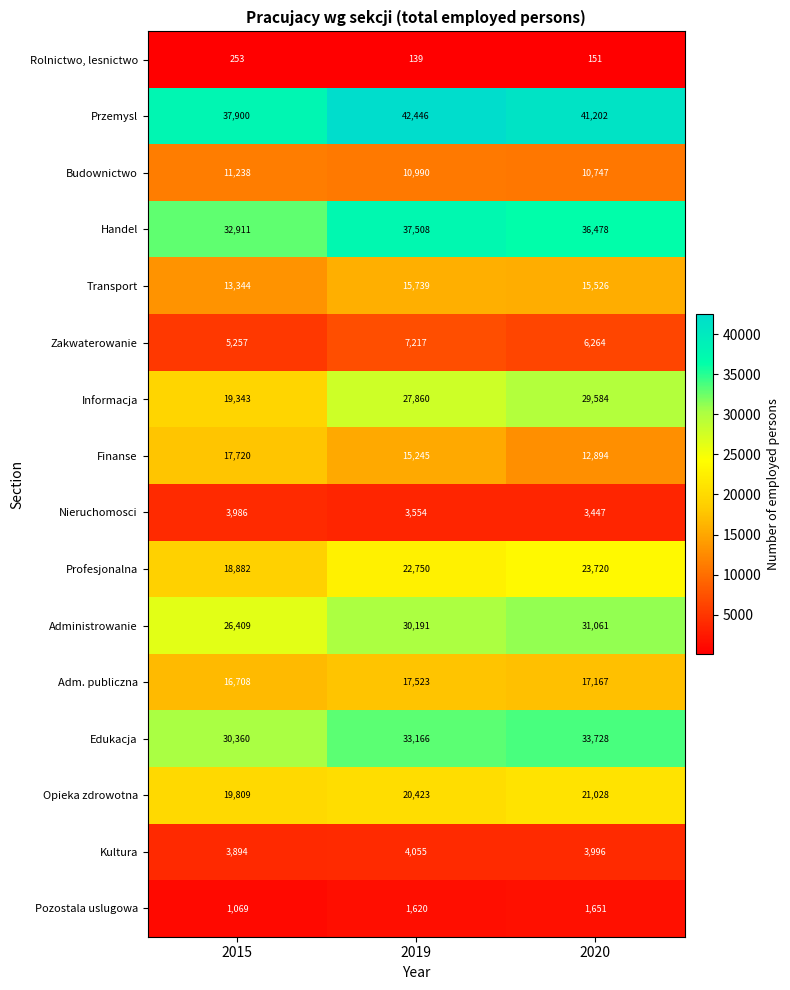

How many data points does each series have?

3